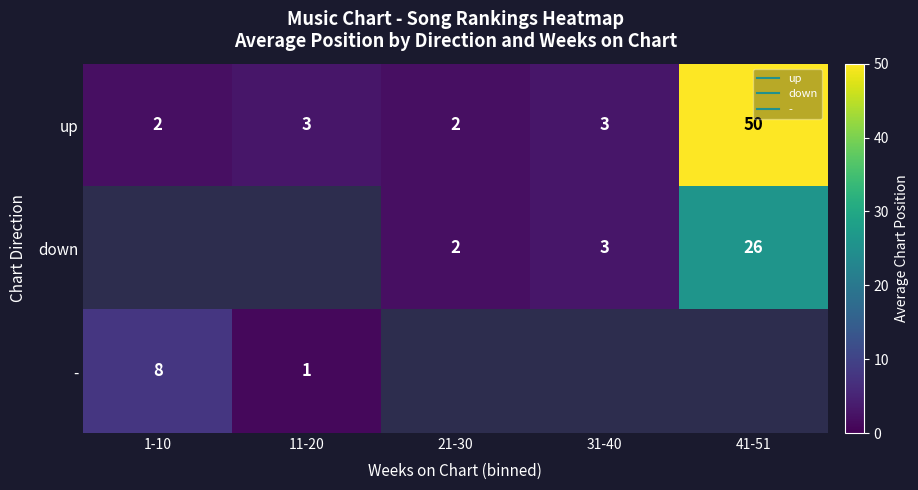

Between 1-10 and 31-40, which is larger?

31-40